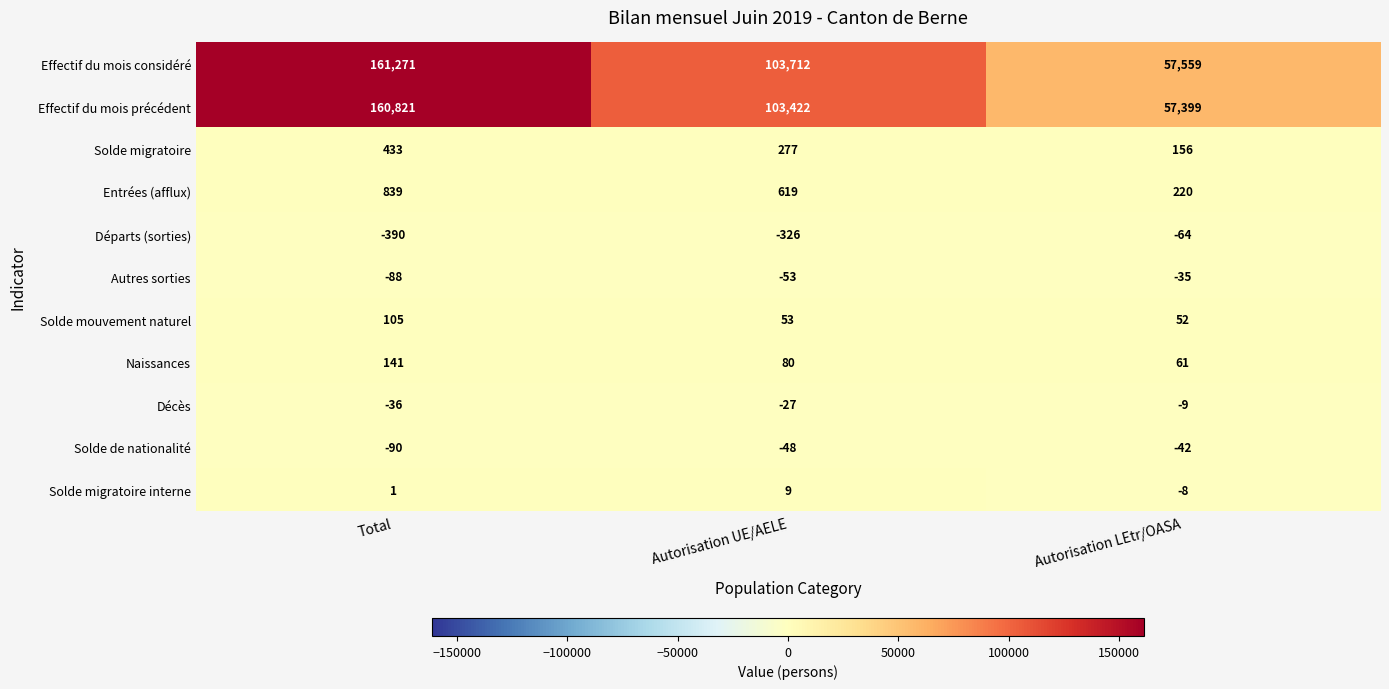

How many categories are shown in the chart?

3